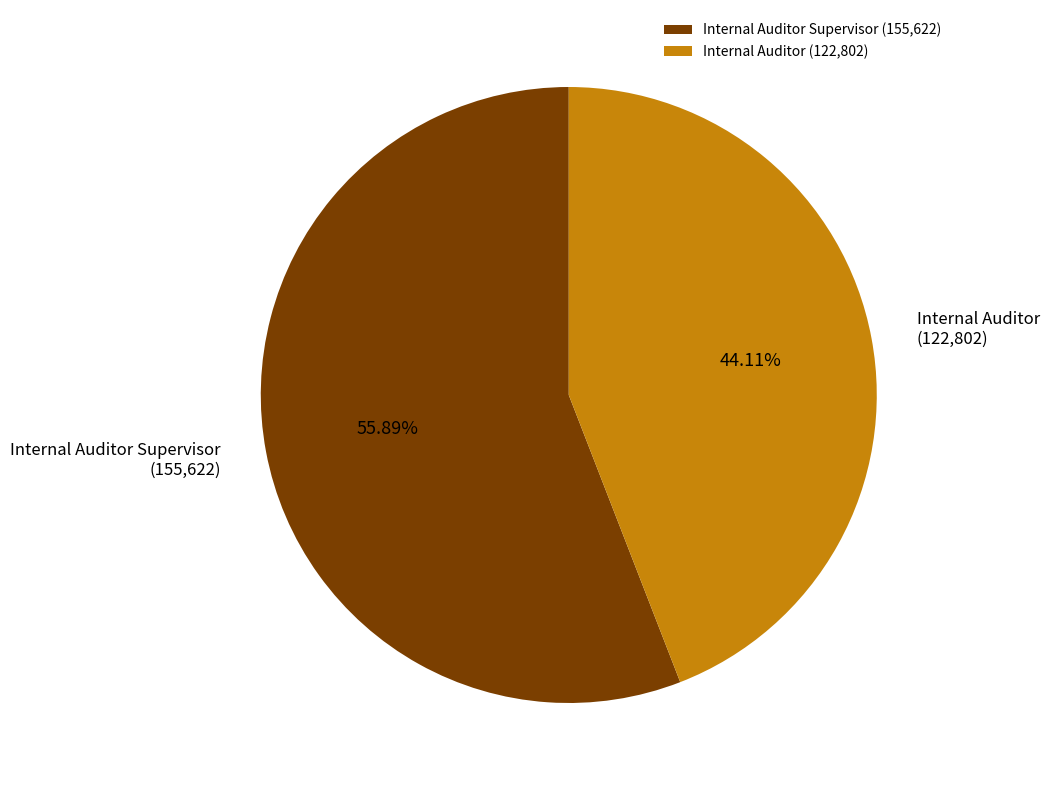

What is the total percentage of Internal Auditor Supervisor and Internal Auditor?

100.0%